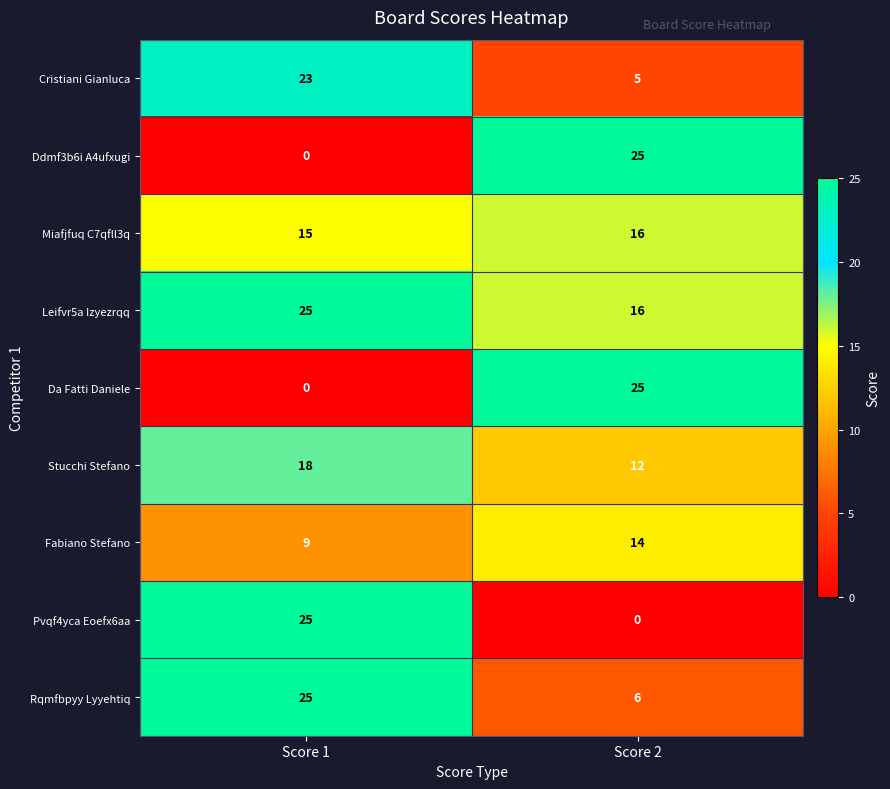

What is the spread (max minus min) of values at Score 2?

25